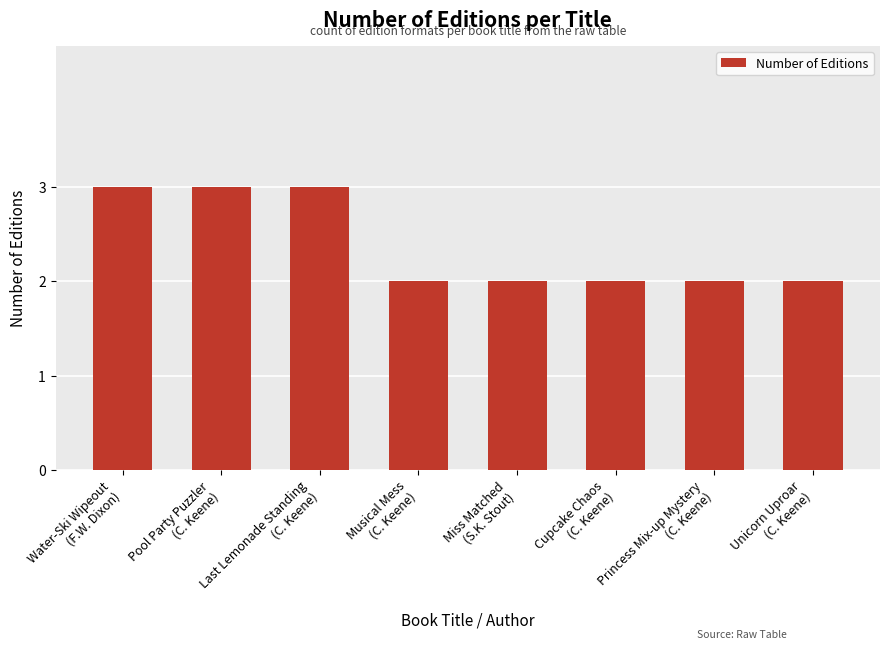

What is the difference between the second highest and minimum values?

1